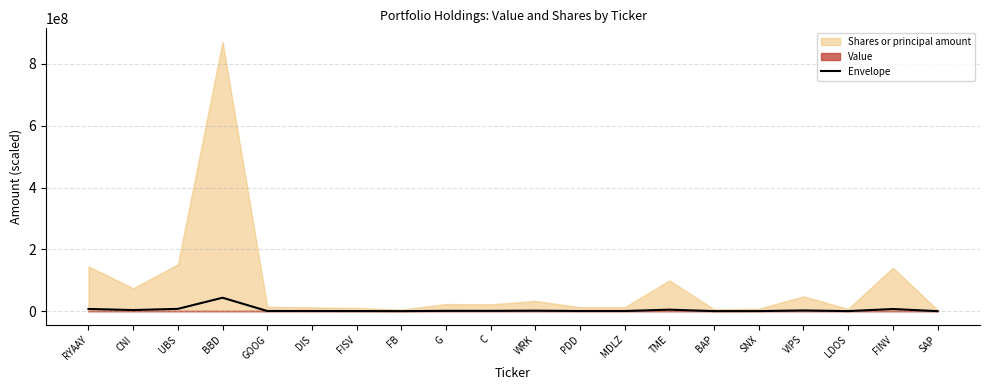

Is it true that the value at RYAAY is 7248037.4?

True